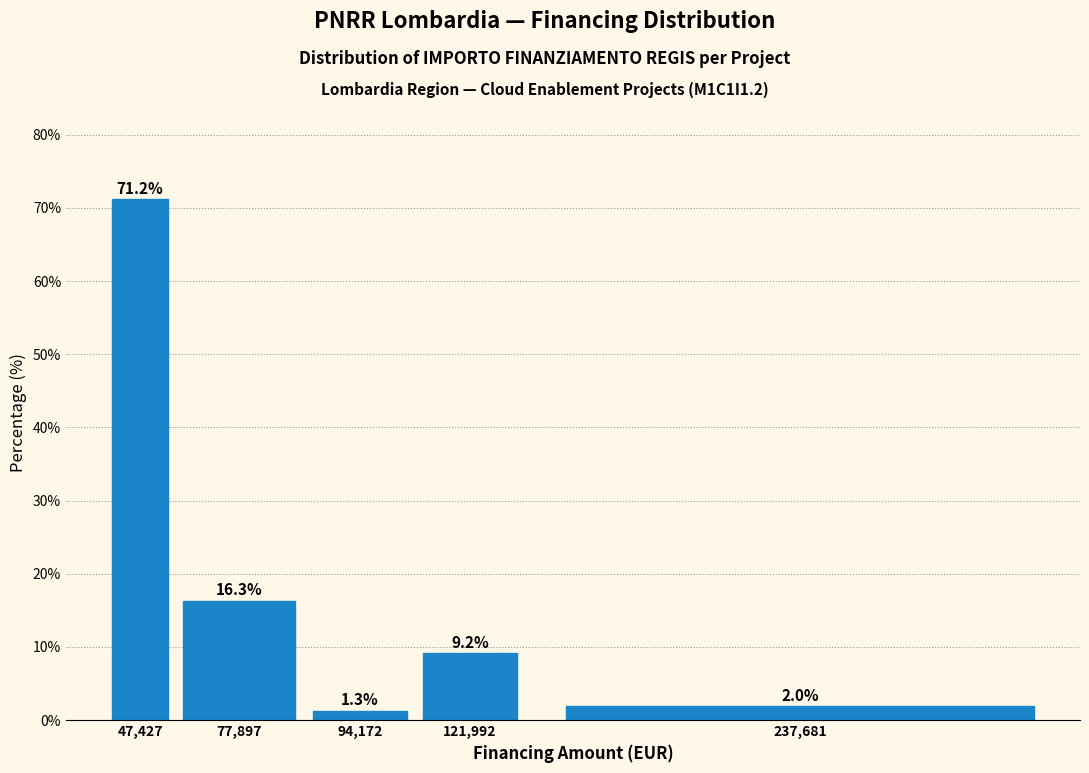

Reading left to right, transcribe all the data shown in this chart.

47,427=71.2	77,897=16.3	94,172=1.3	121,992=9.2	237,681=2.0